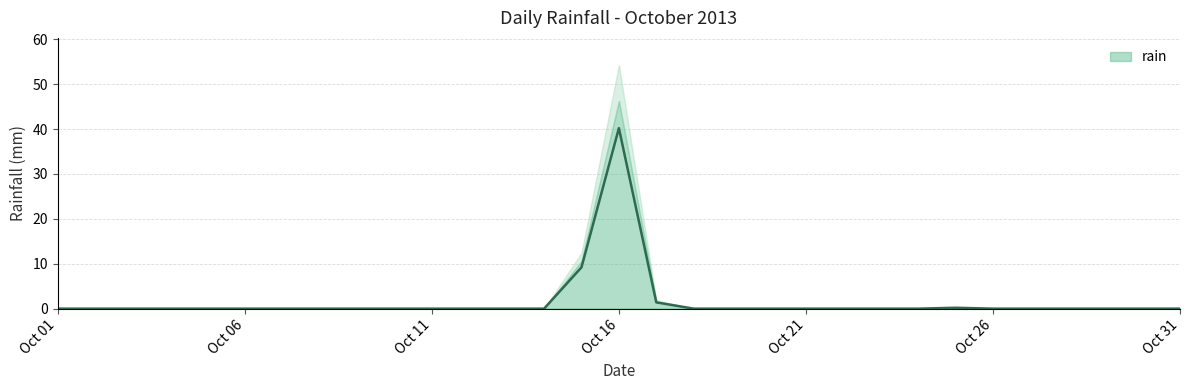

What is the difference between the second highest and second lowest values?

9.2